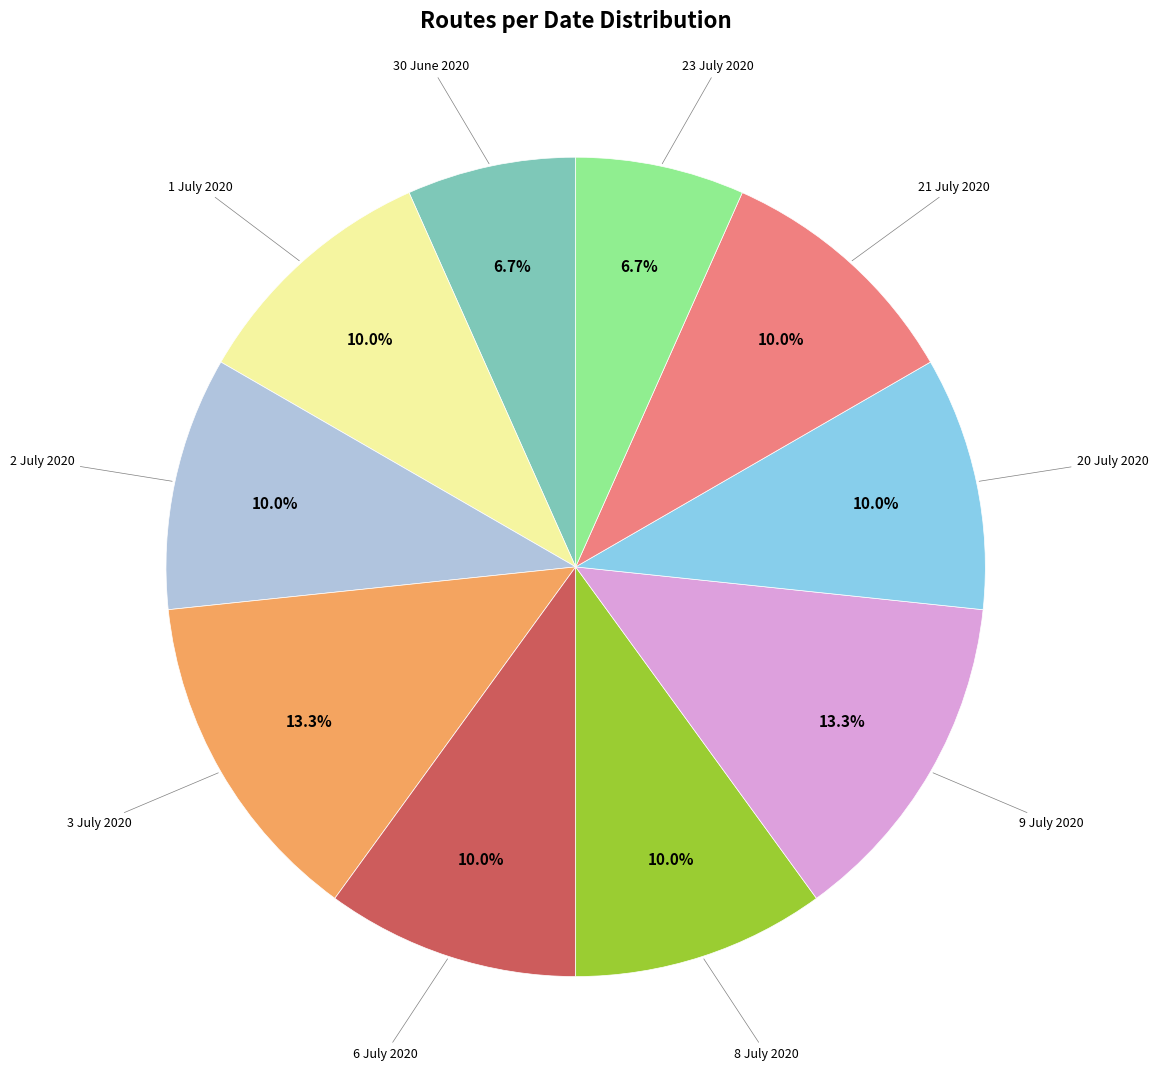

To the nearest percent, what is the difference between the largest and smallest slice percentages?

7%